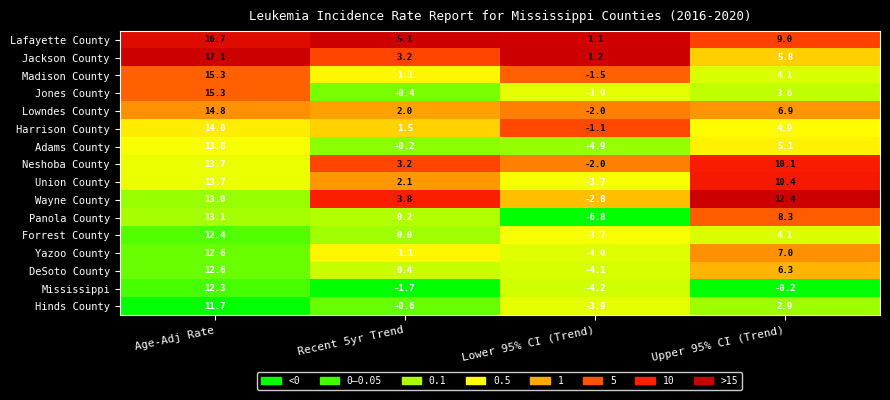

Is the value of Forrest County at Lower 95% CI (Trend) greater than the value of Lafayette County at Recent 5yr Trend?

No